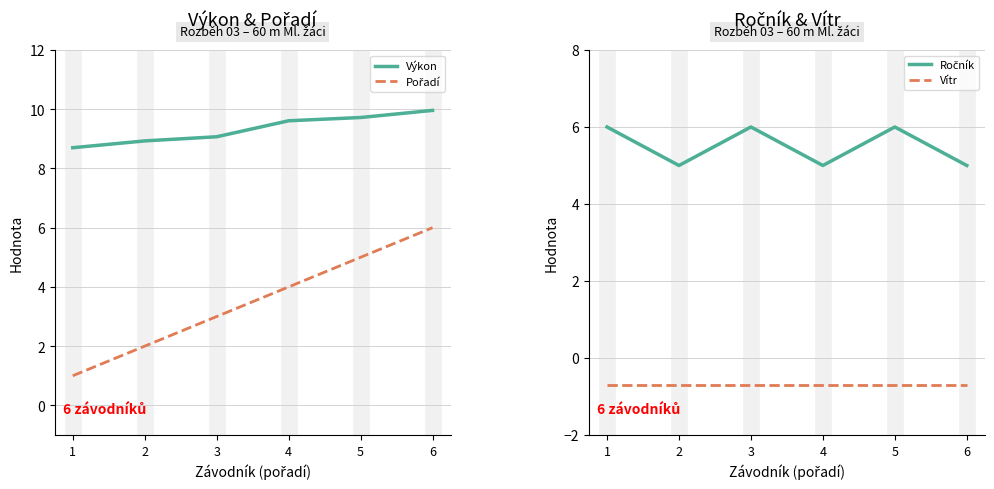

How many values in the Pořadí series exceed 4?

2